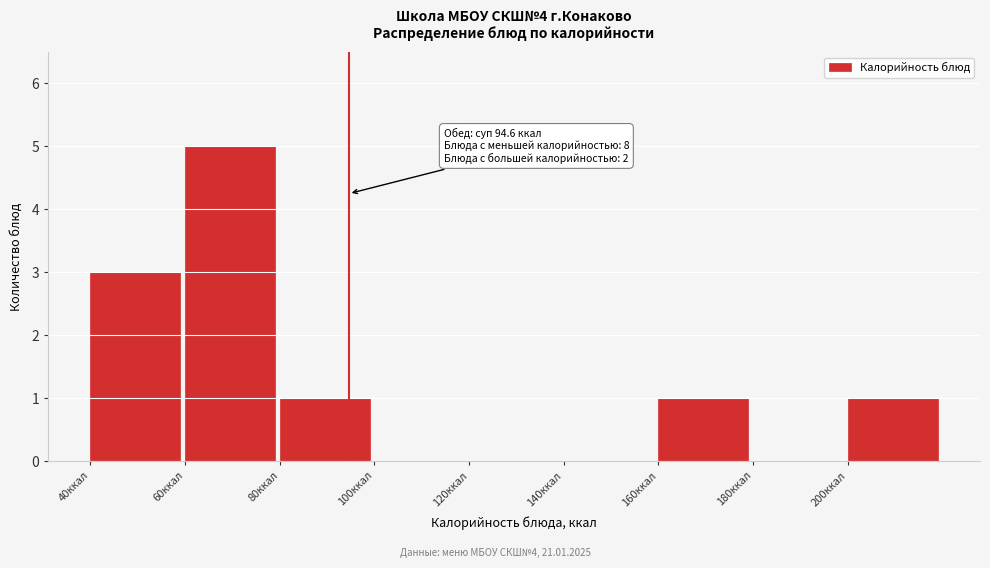

Over which range of the x-axis is the bar tallest?

60 to 80